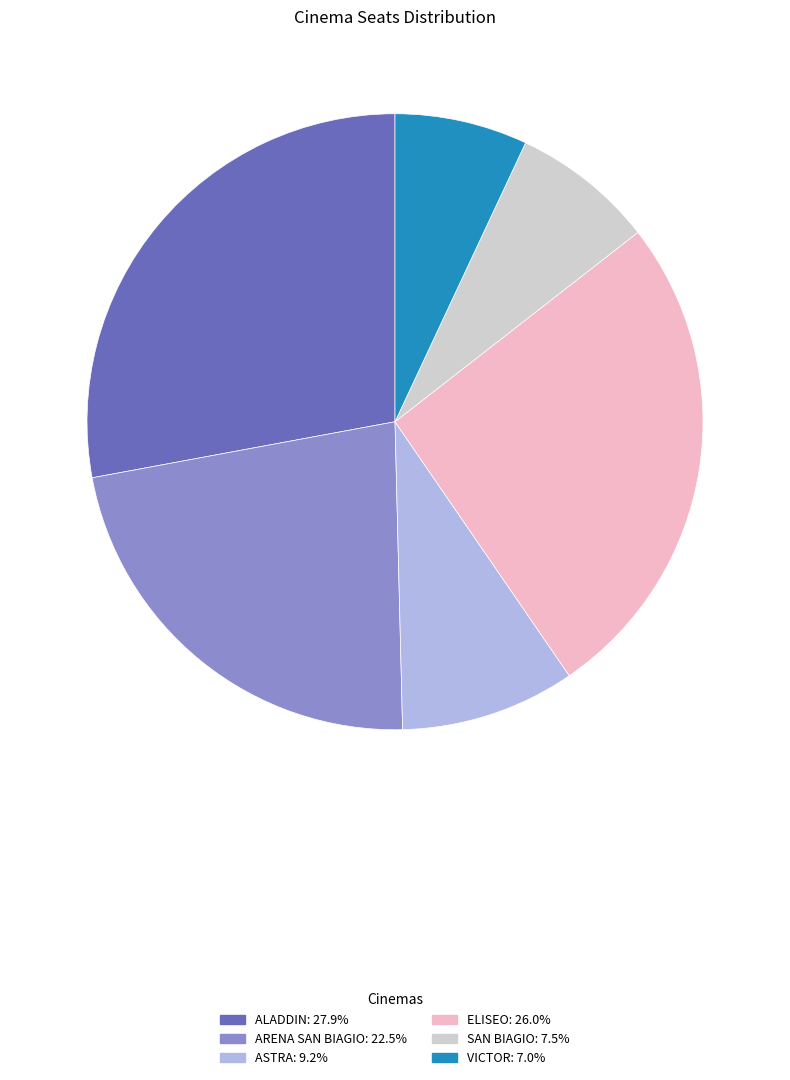

Is there any slice that represents more than half of the pie?

No